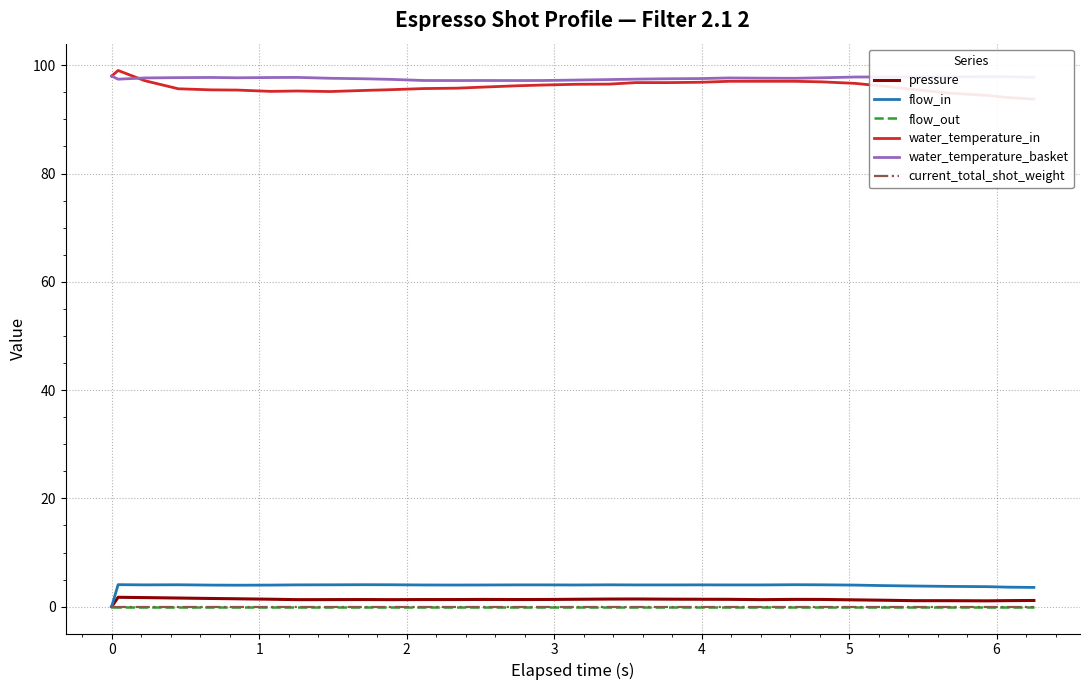

At how many categories does at least one series exceed 0?

32